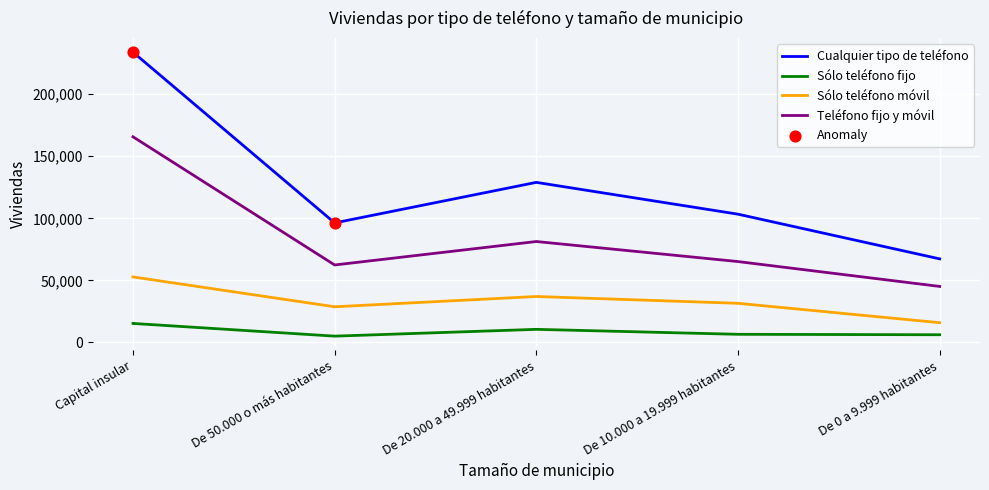

The value of Sólo teléfono móvil at Capital insular is 52792. True or false?

True